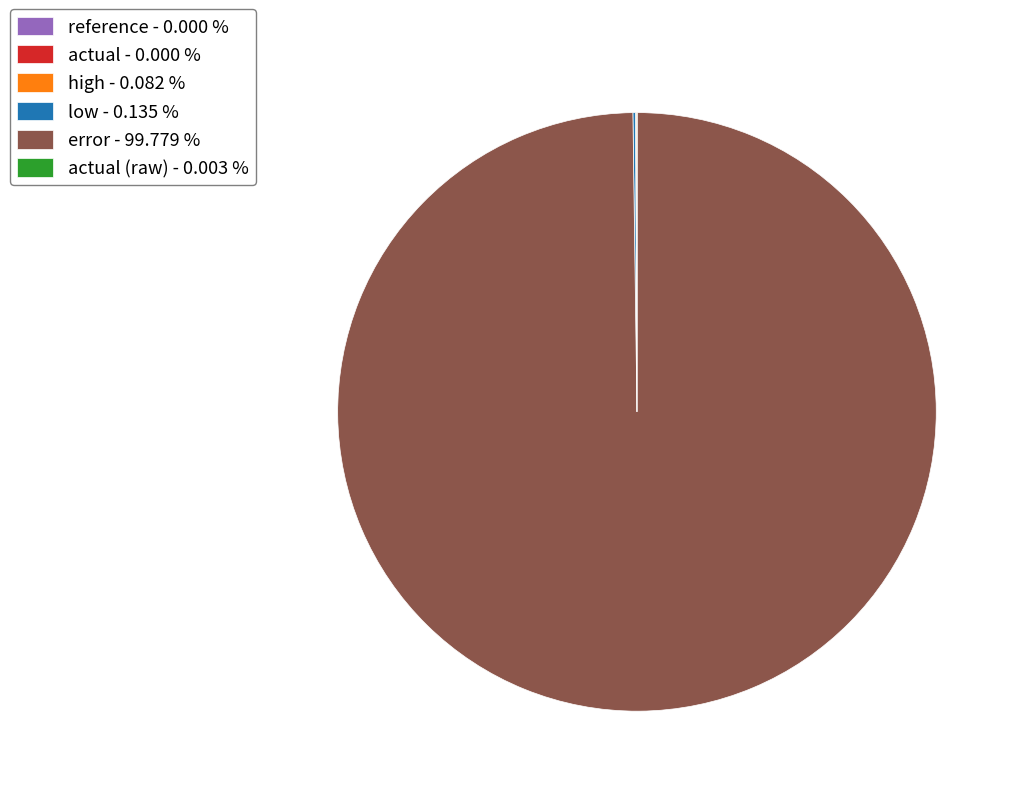

Is there a majority slice in this chart?

Yes